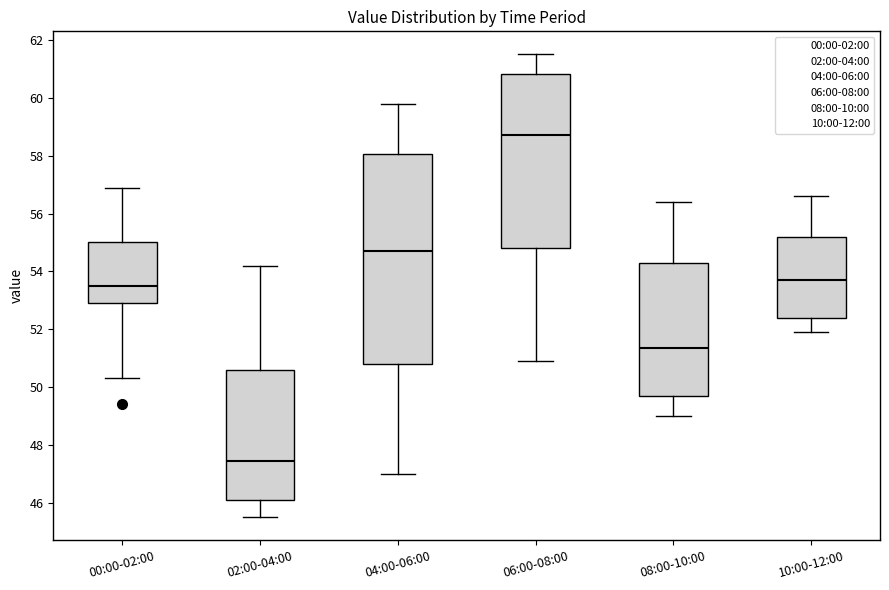

Where does the lower whisker of the box for 00:00-02:00 end on the y-axis? The values are not printed on the chart, so give them approximately, as read against the axis.

50.4